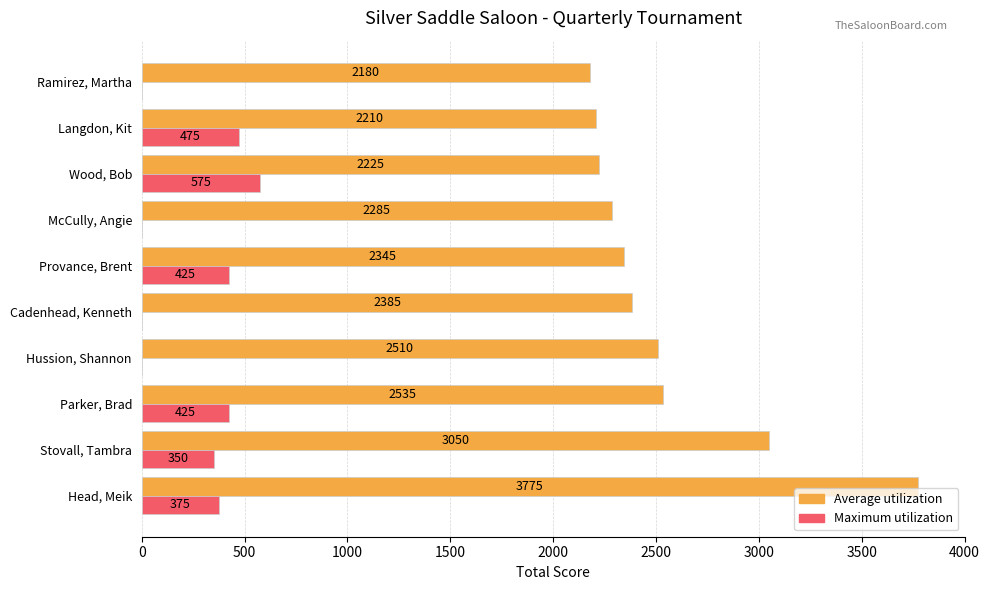

Is it true that Maximum utilization equals 0 at McCully, Angie?

True